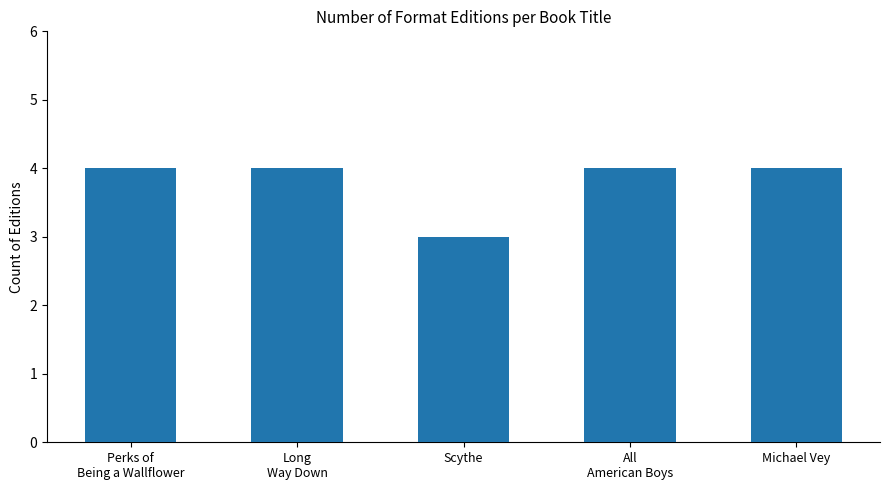

What is the sum of the values at All
American Boys and Perks of
Being a Wallflower?

8